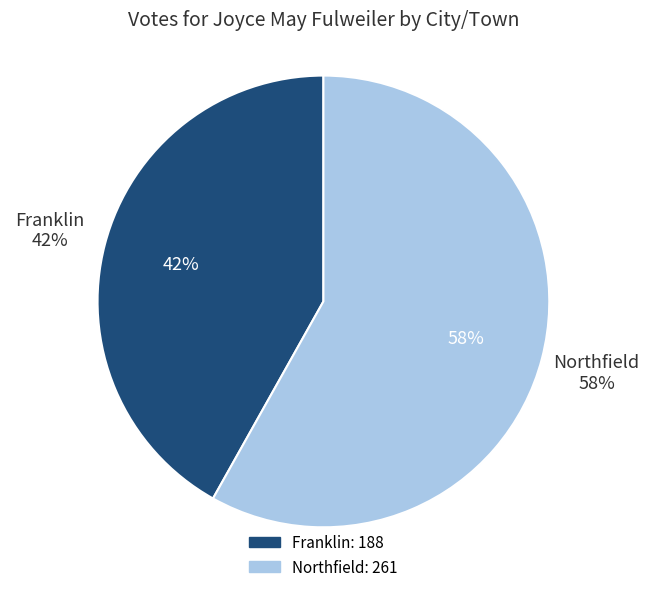

Which slice is the smallest?

Franklin